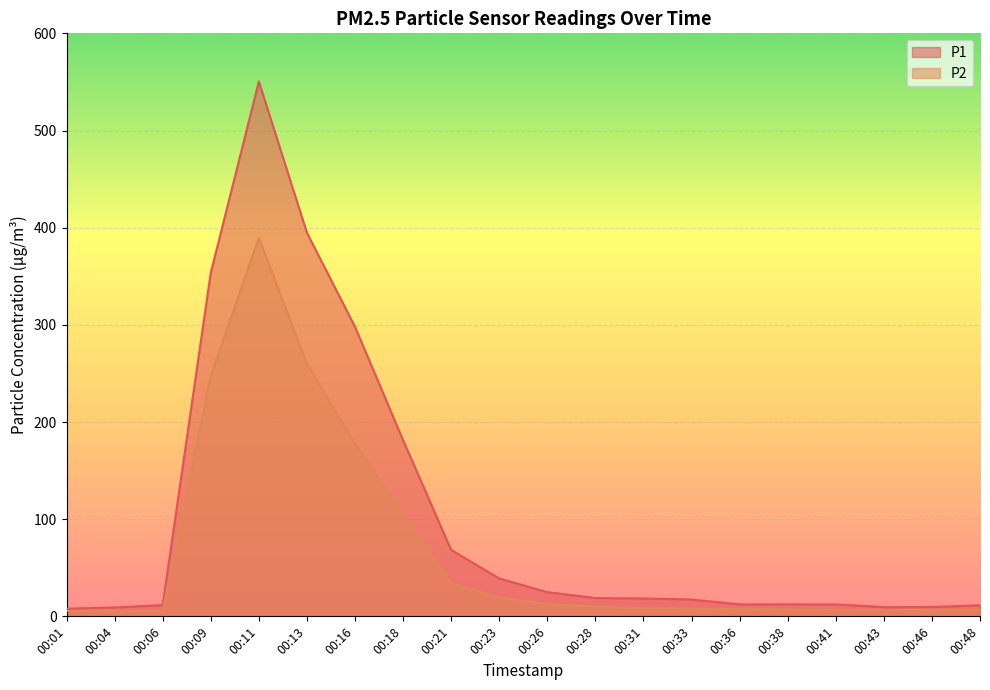

What is the difference between the highest and lowest values at 00:23?

19.6